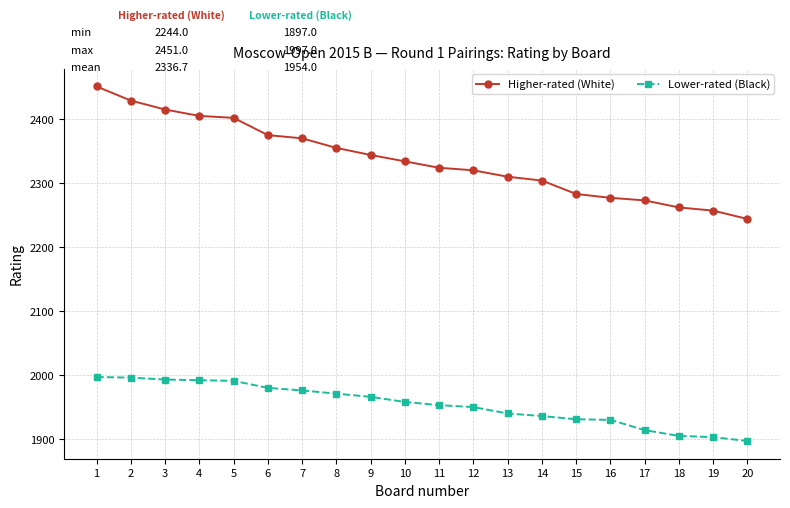

The value of Lower-rated (Black) at 17 is 2973. True or false?

False